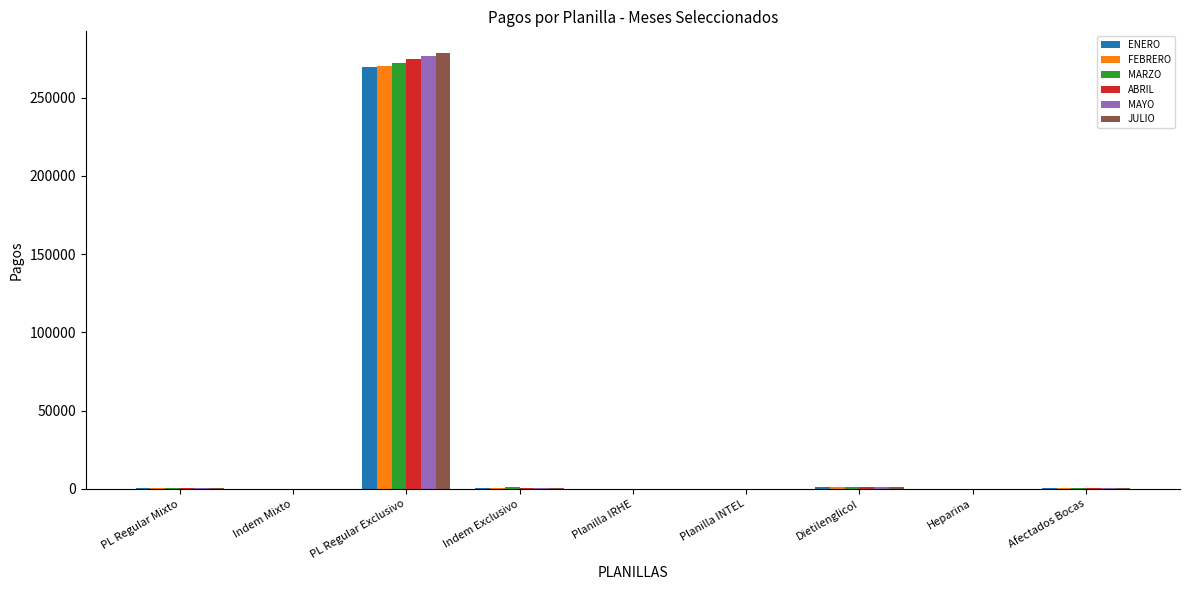

What is the total value across all series at Planilla IRHE?

657